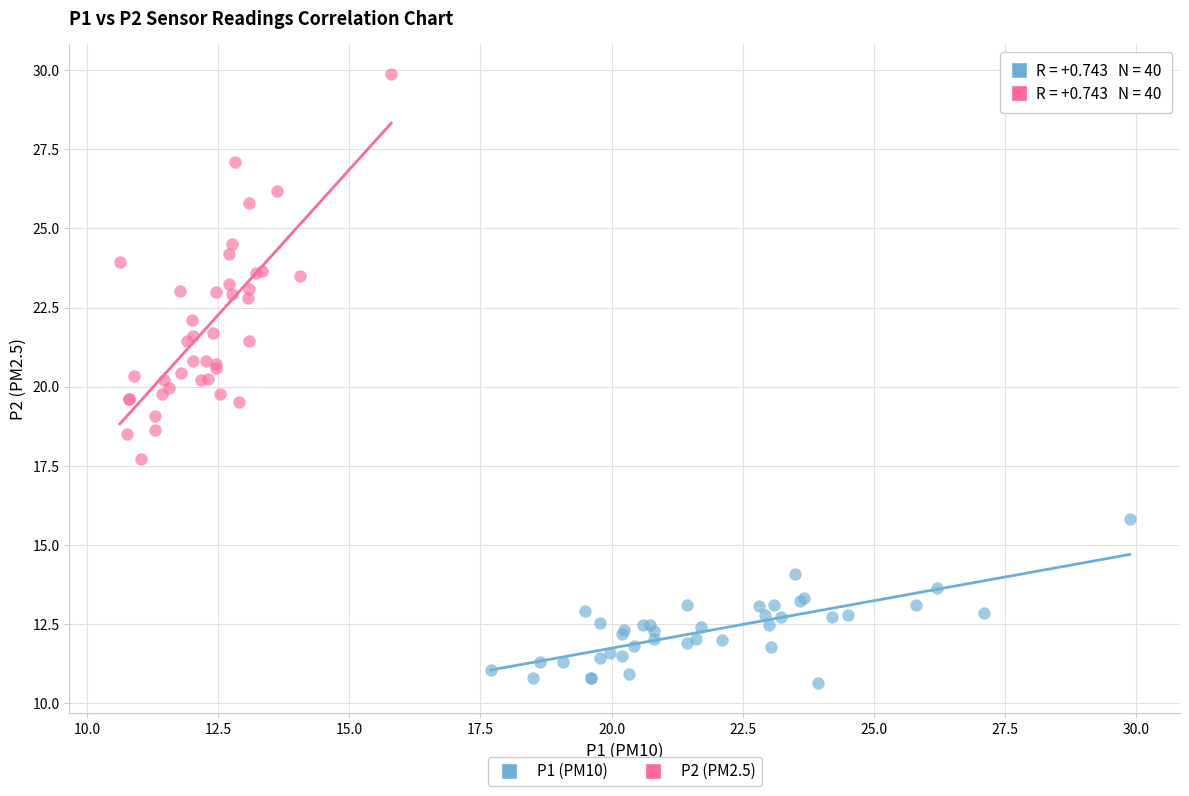

Which series has the widest spread of Y values?

P2 (PM2.5)